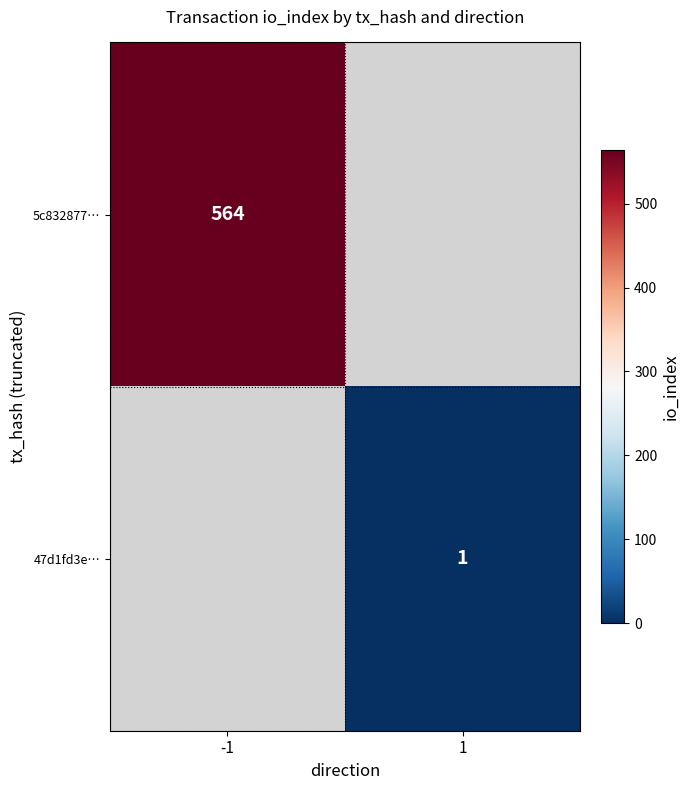

The 5c832877… series shows 889 at -1. True or false?

False